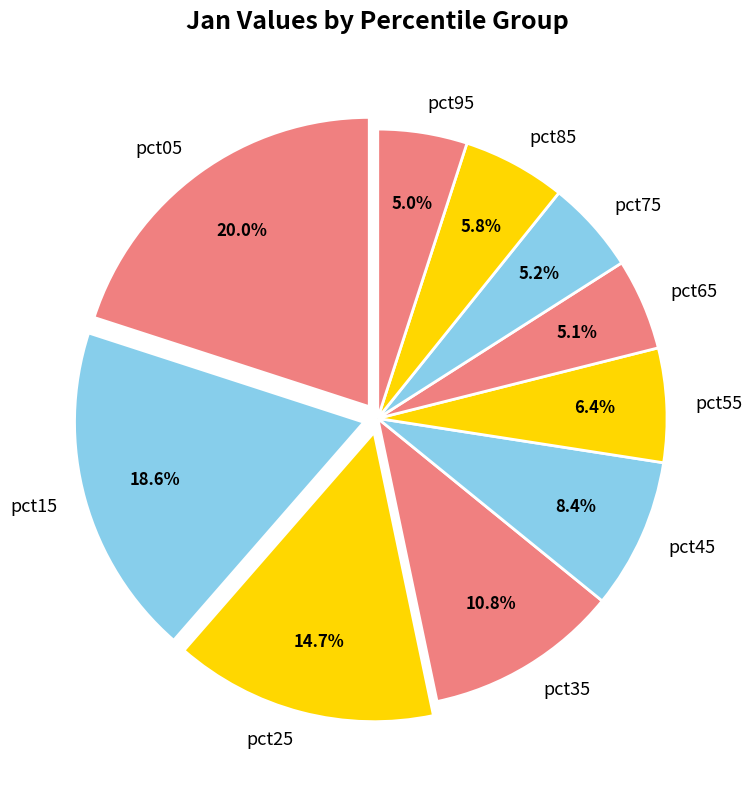

To the nearest percent, what percentage of the pie is pct95?

5%